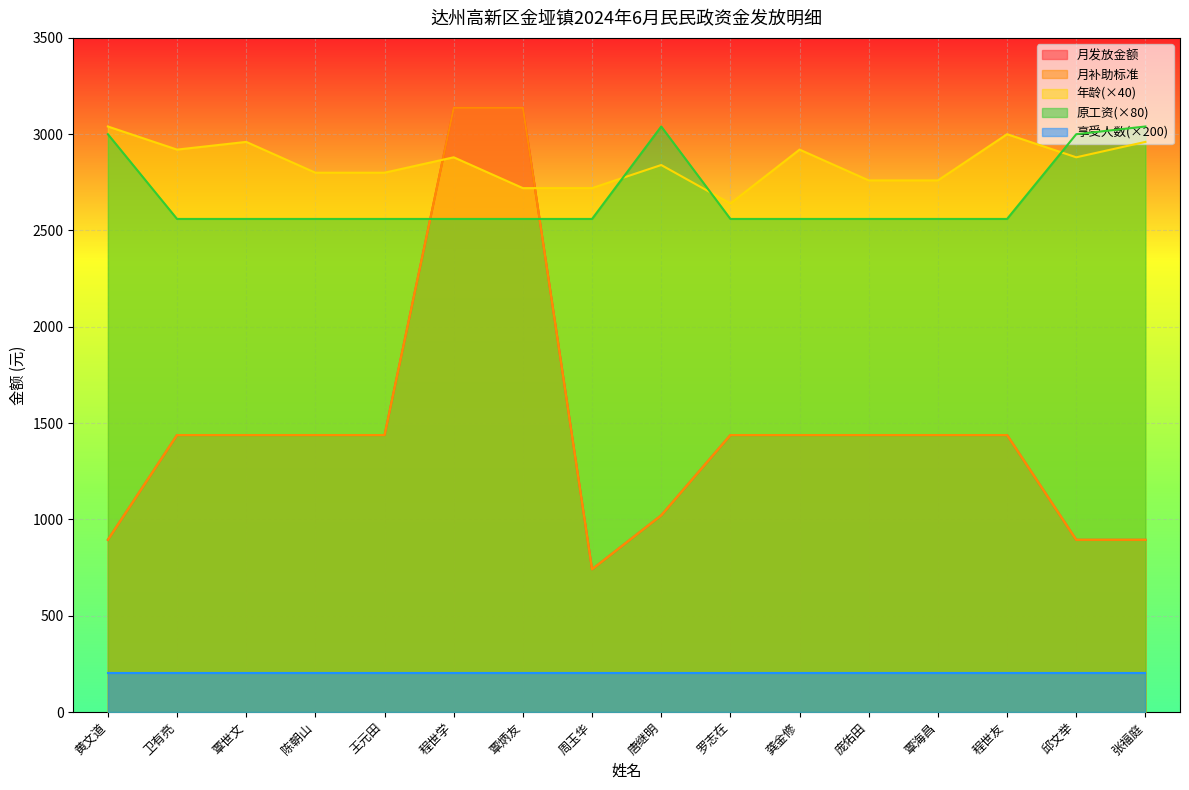

What is the sum of all 原工资 values?

42800